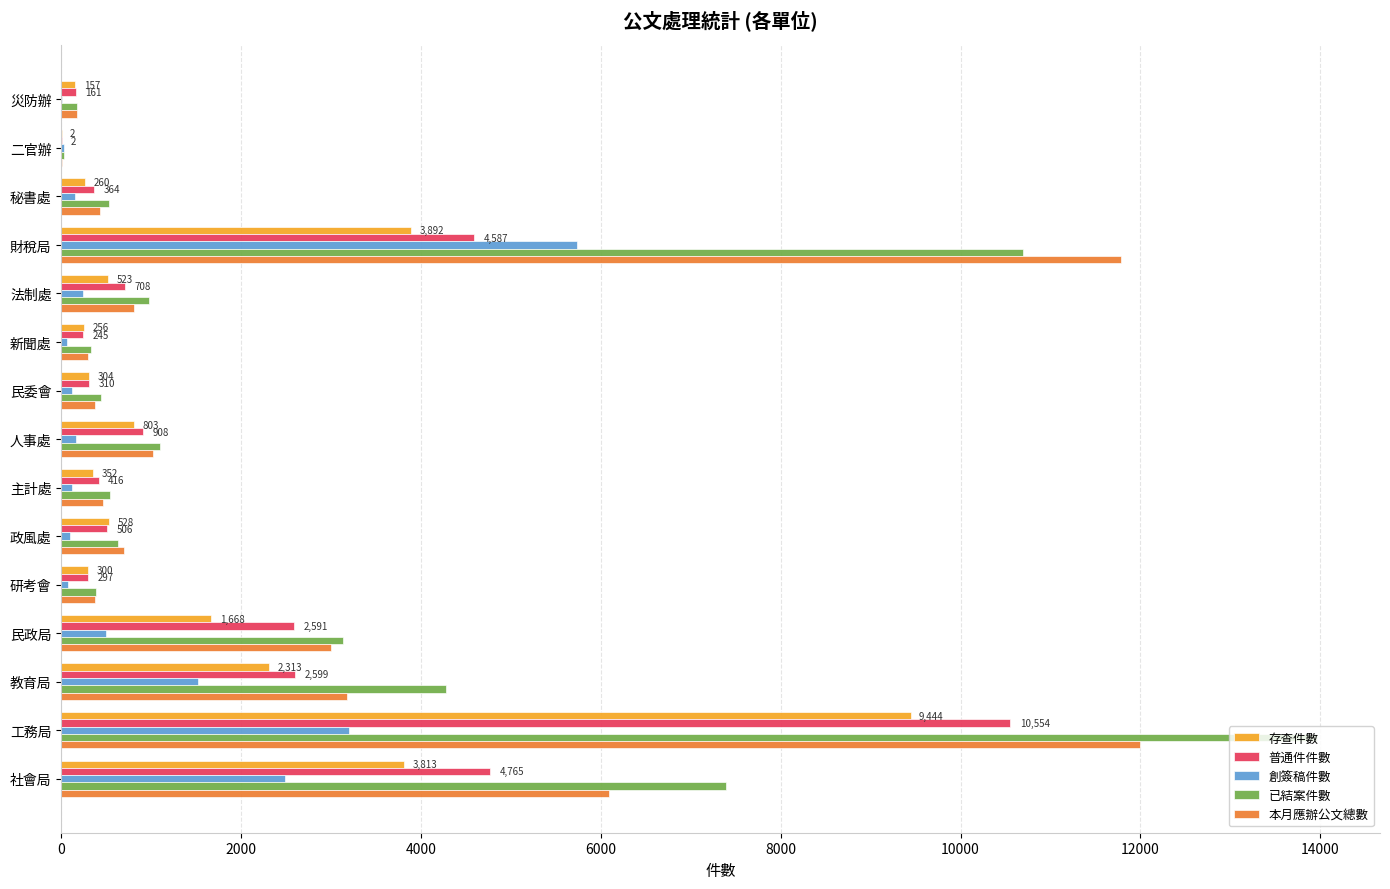

At which category is the sum across all series the highest?

工務局